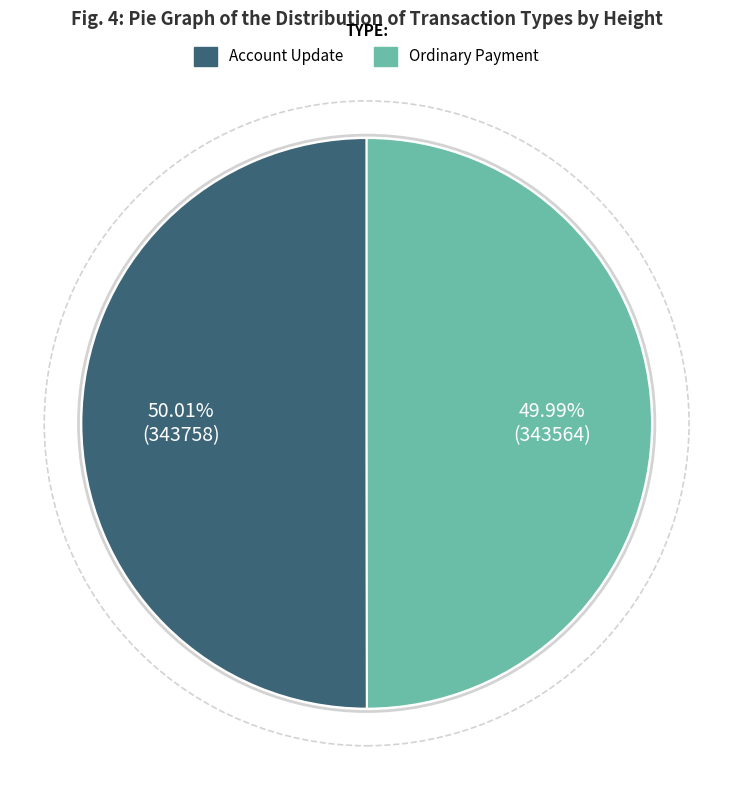

To the nearest percent, what portion does Account Update represent?

50%